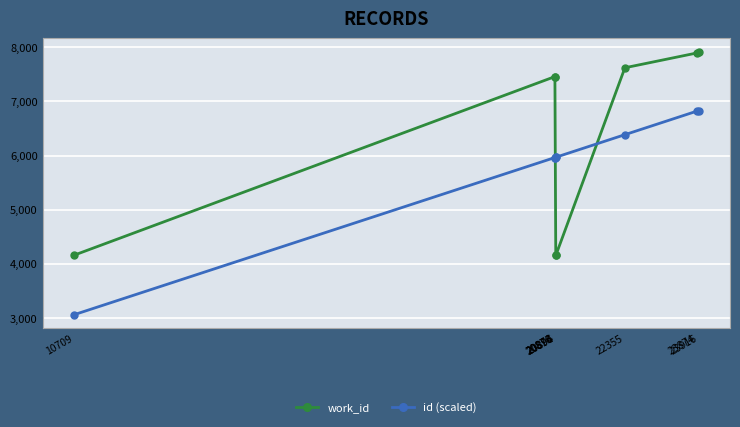

List the series in order of their overall mean, highest first.

work_id, id (scaled)